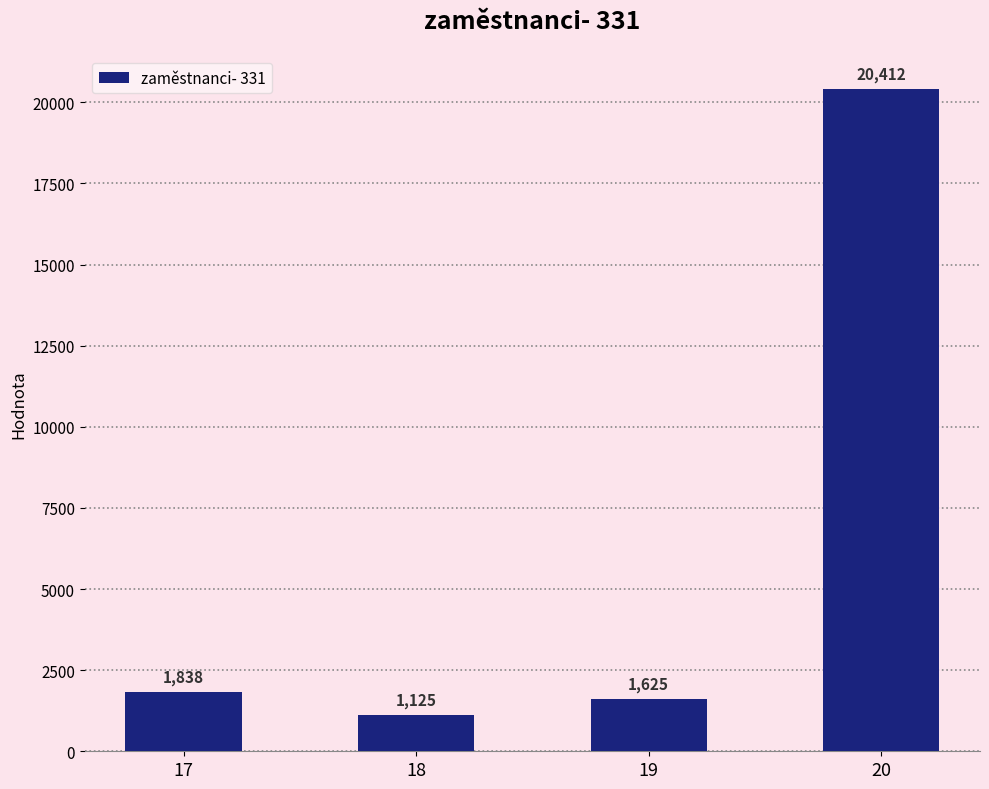

Does the chart contain any negative values?

No